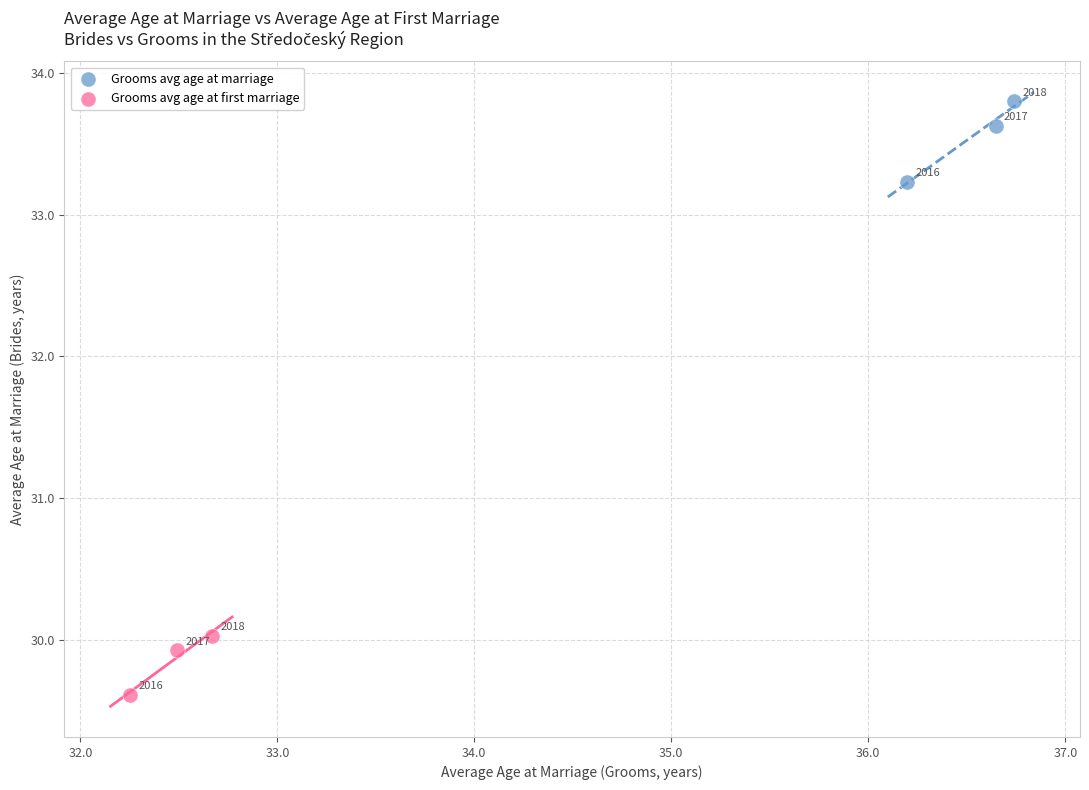

What are all the series names shown in the legend?

Grooms avg age at marriage, Grooms avg age at first marriage